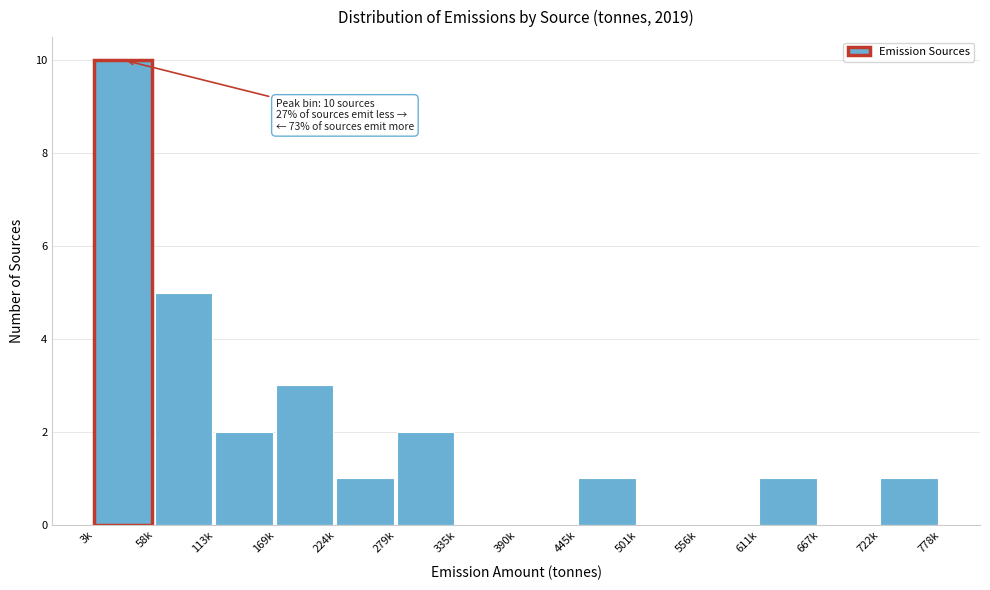

Reading left to right, list all the values displayed in this chart.

3k=10	58k=5	113k=2	169k=3	224k=1	279k=2	335k=0	390k=0	445k=1	501k=0	556k=0	611k=1	667k=0	722k=1